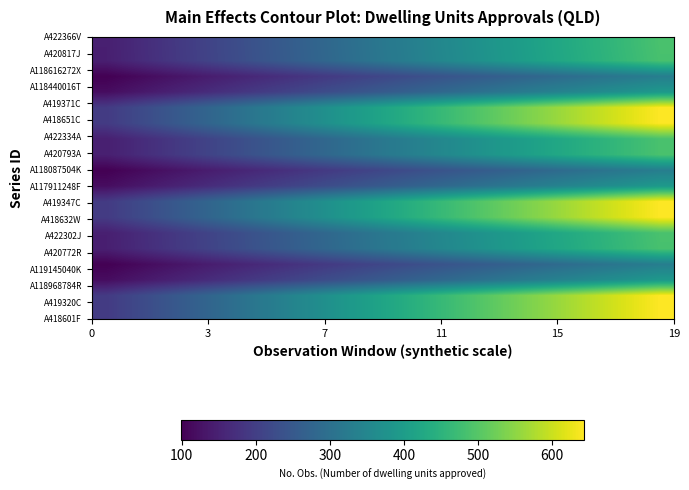

What is the maximum value shown in the chart?

643.0